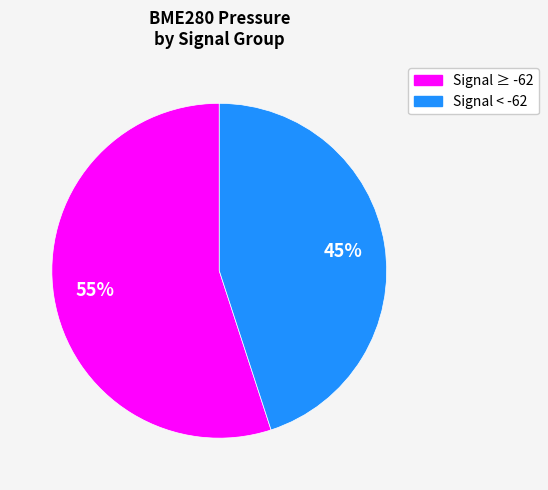

To the nearest percent, what is the difference between the largest and smallest slice percentages?

10%